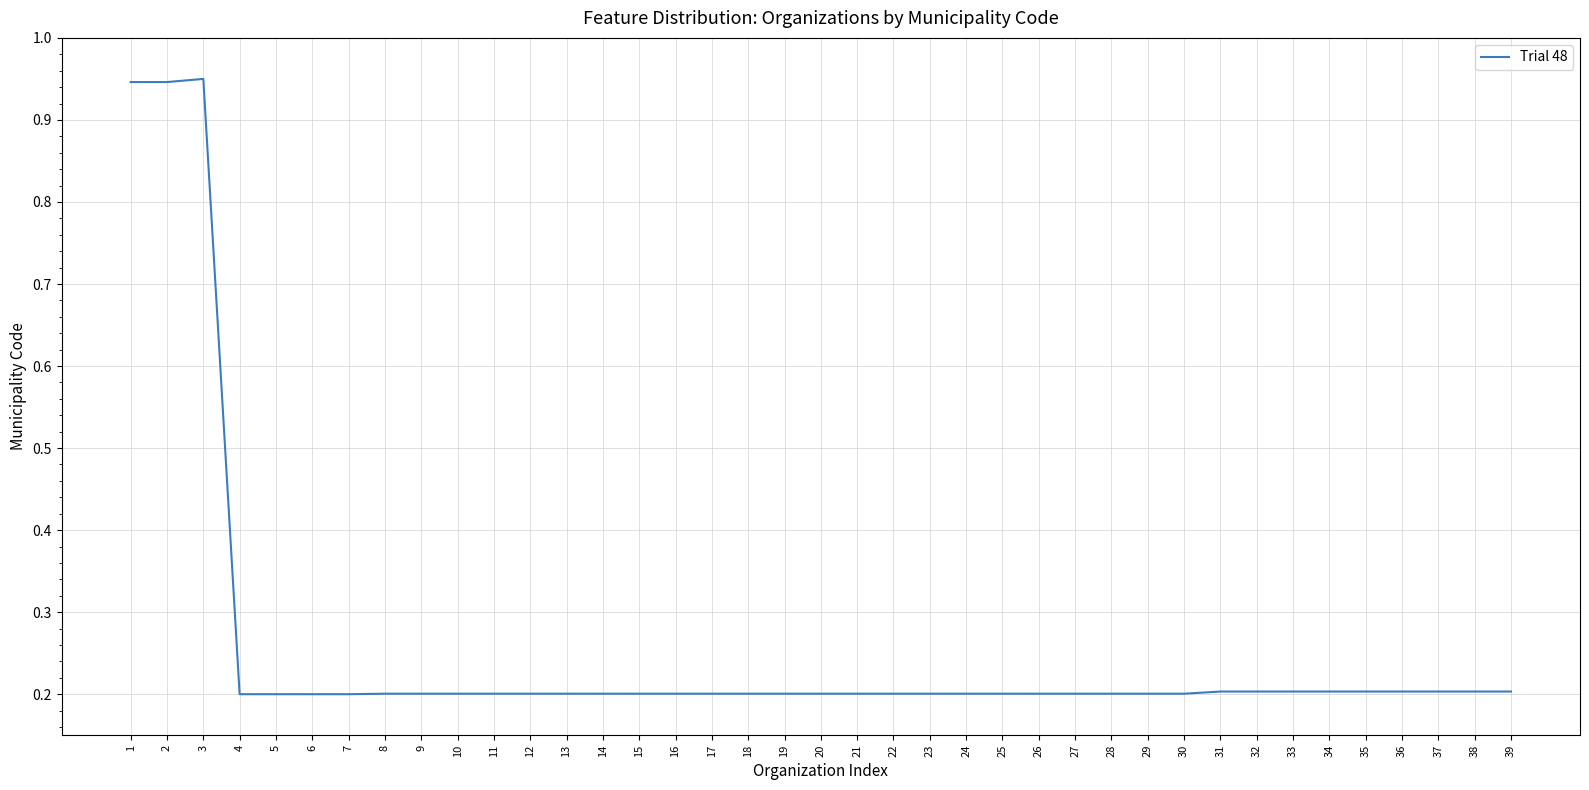

Between 7 and 3, which is larger?

3